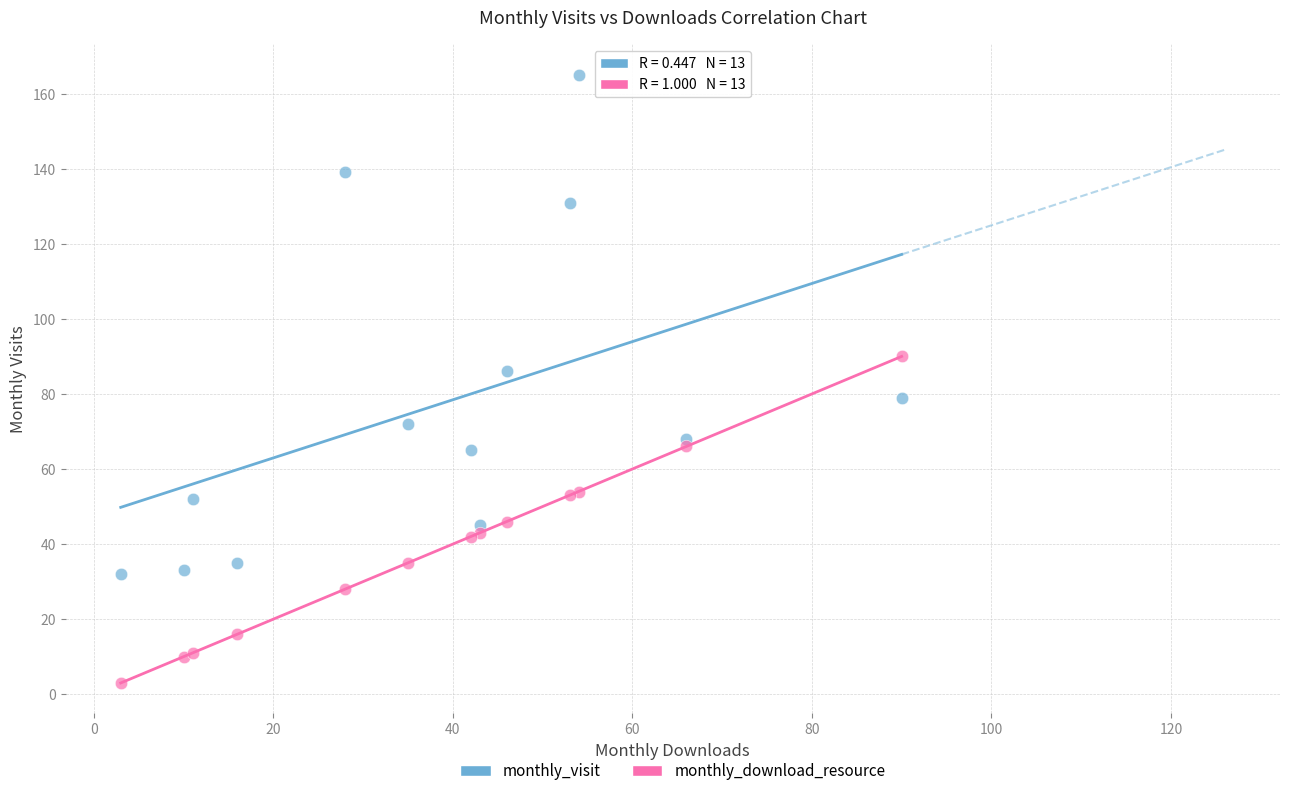

Which series reaches the minimum Y coordinate?

monthly_download_resource